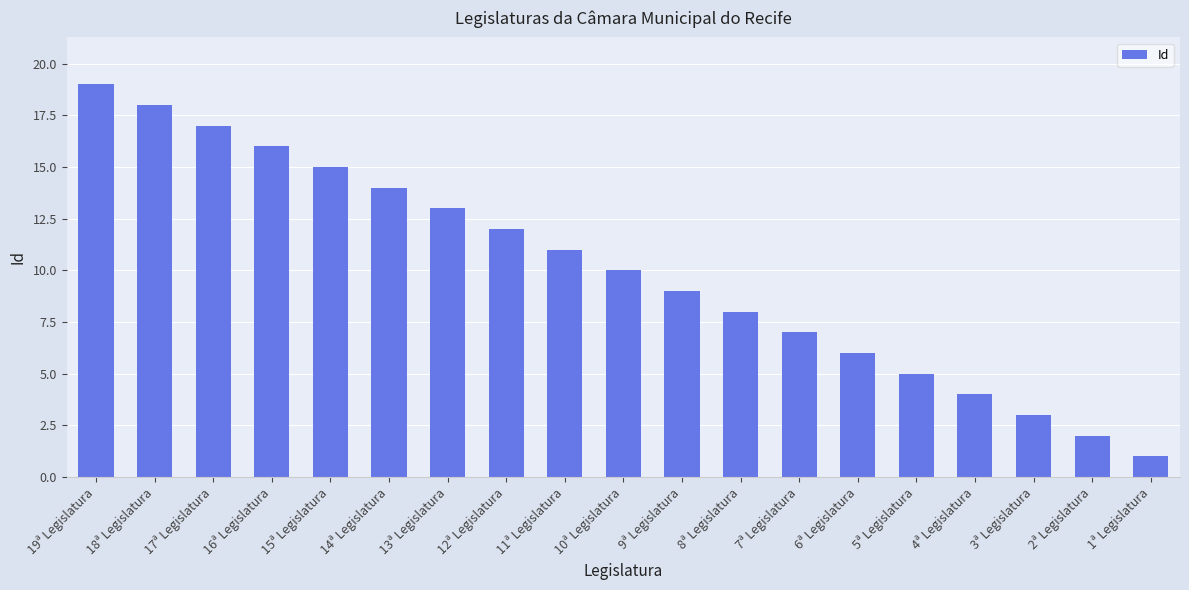

Read the value at 7ª Legislatura.

7